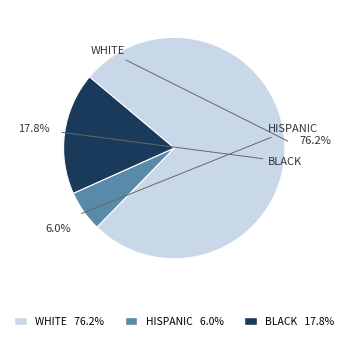

To the nearest percent, what is the difference between the largest and smallest slice percentages?

70%